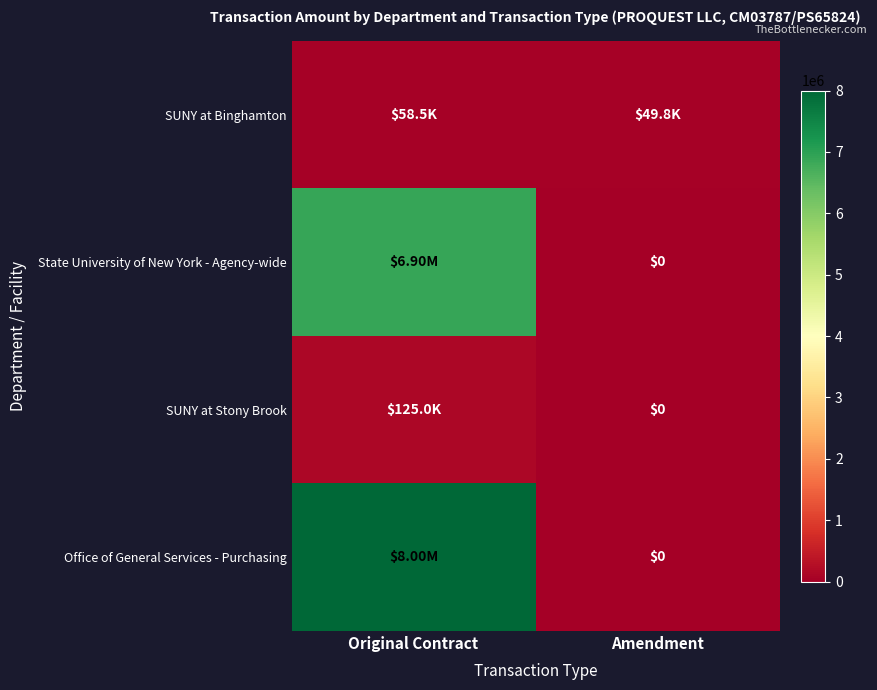

Which category has the lowest value in the State University of New York - Agency-wide series?

Amendment